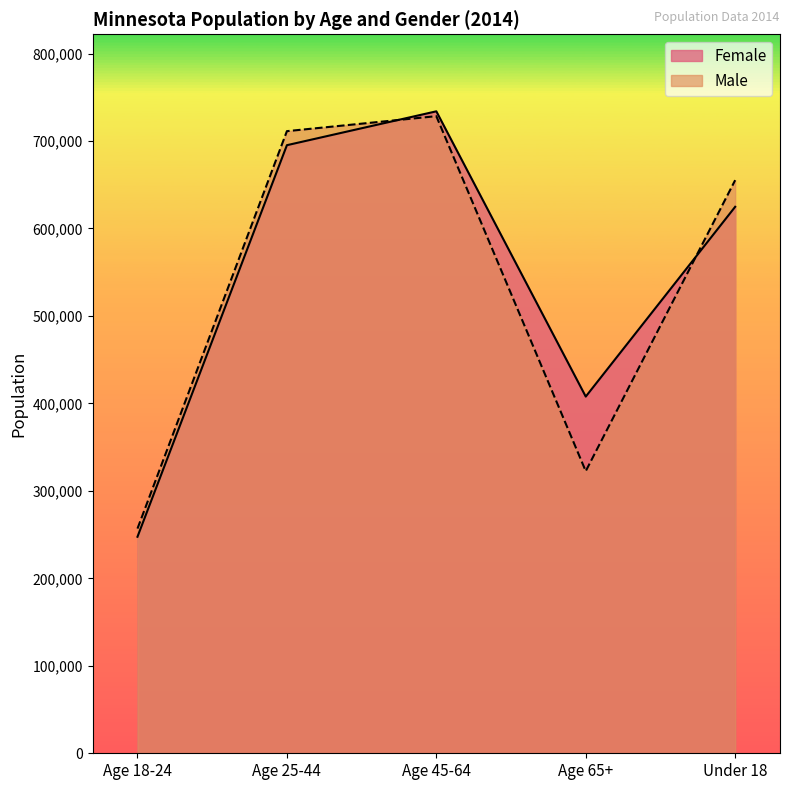

What is the maximum value shown in the chart?

733948